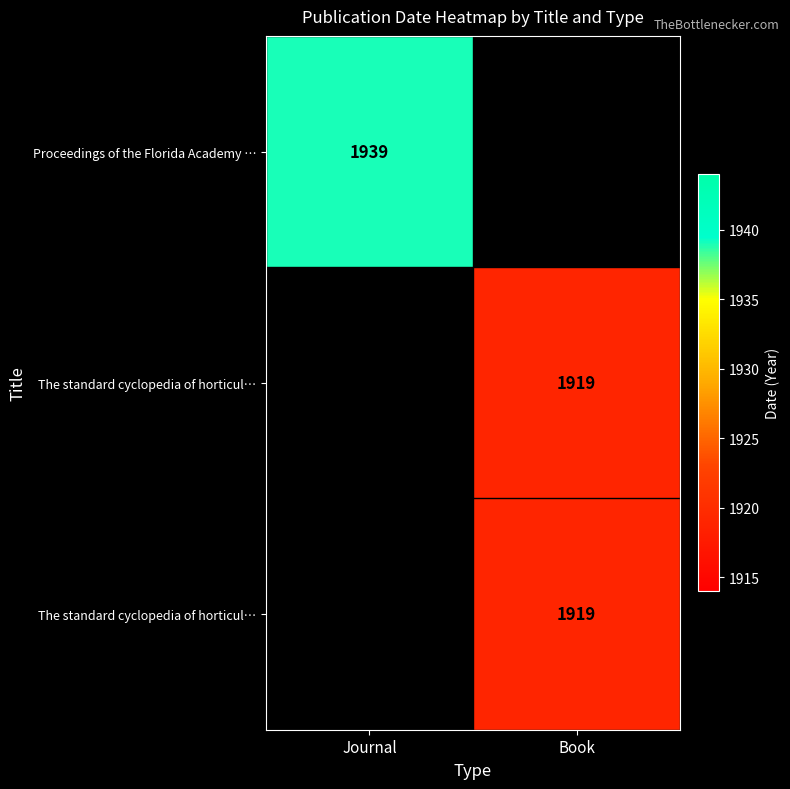

Which label corresponds to the smallest value in the chart?

Book